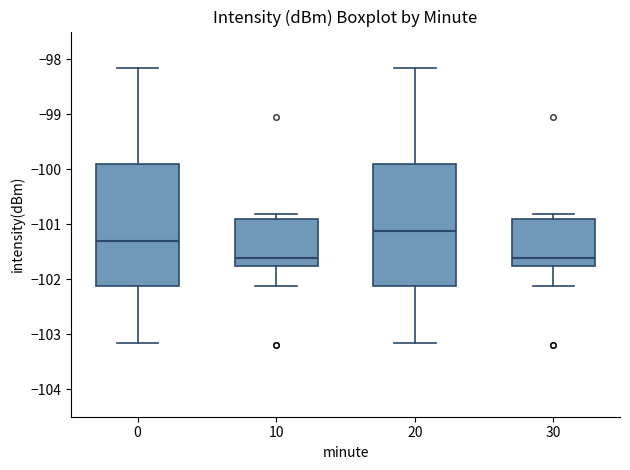

Reading left to right, transcribe this box plot: for each box, give where its median line is, the range the box spans, and where its two whiskers end, as read against the y-axis. The values are not printed on the chart, so give them approximately, as read against the axis.

0: median -101.3, box -102.1 to -99.9, whiskers -103.2 to -98.2
10: median -101.6, box -101.8 to -100.9, whiskers -102.1 to -100.8
20: median -101.1, box -102.1 to -99.9, whiskers -103.2 to -98.2
30: median -101.6, box -101.8 to -100.9, whiskers -102.1 to -100.8